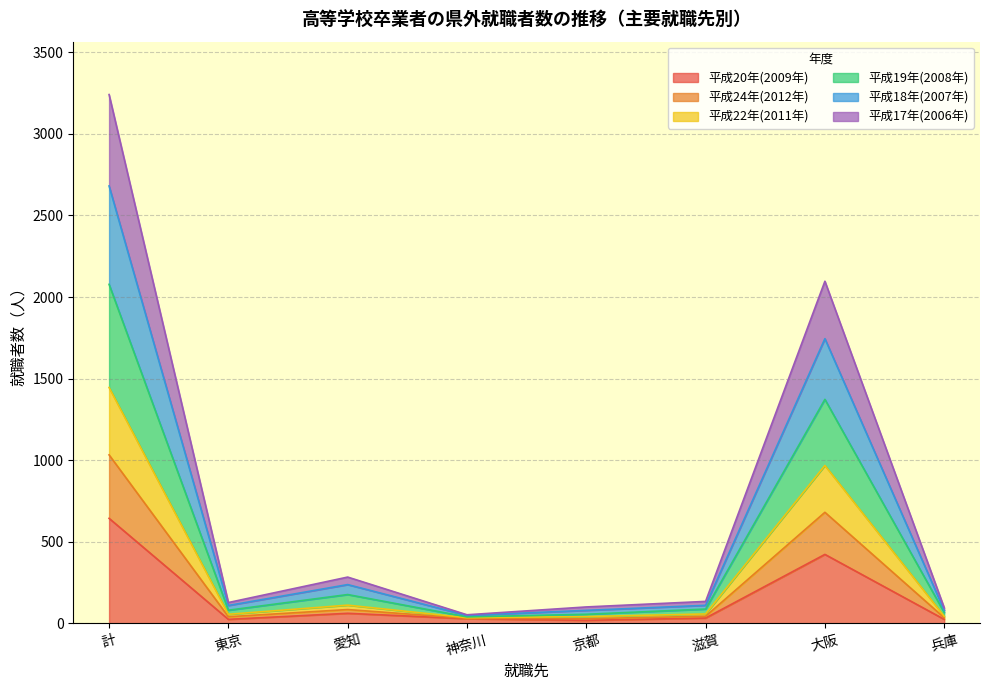

Which series has the largest range (max minus min)?

平成19年(2008年)